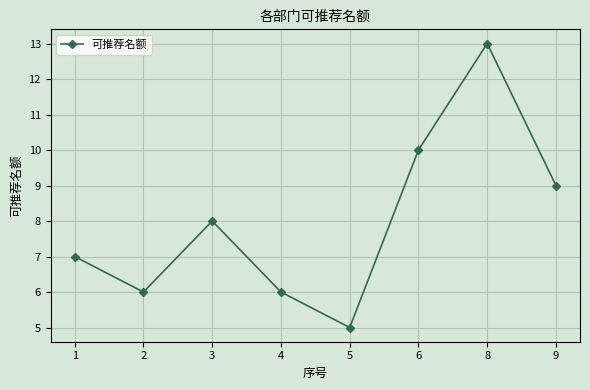

How many interior local valleys (lower than both neighbors) does the data have?

2